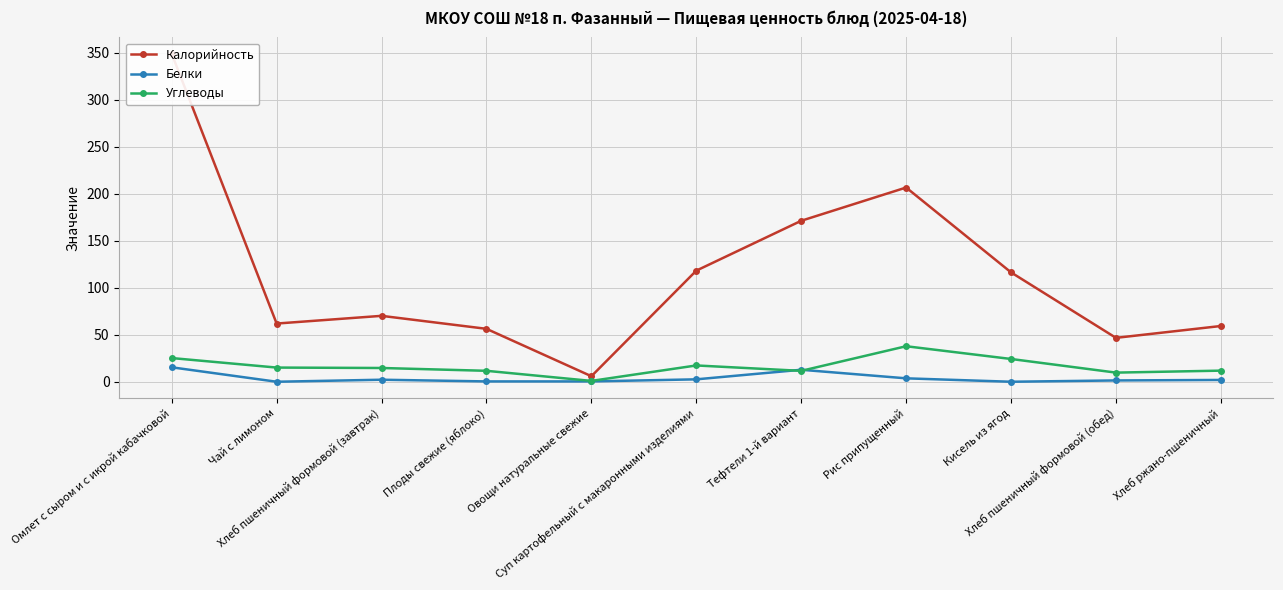

Count the number of categories in the chart.

11